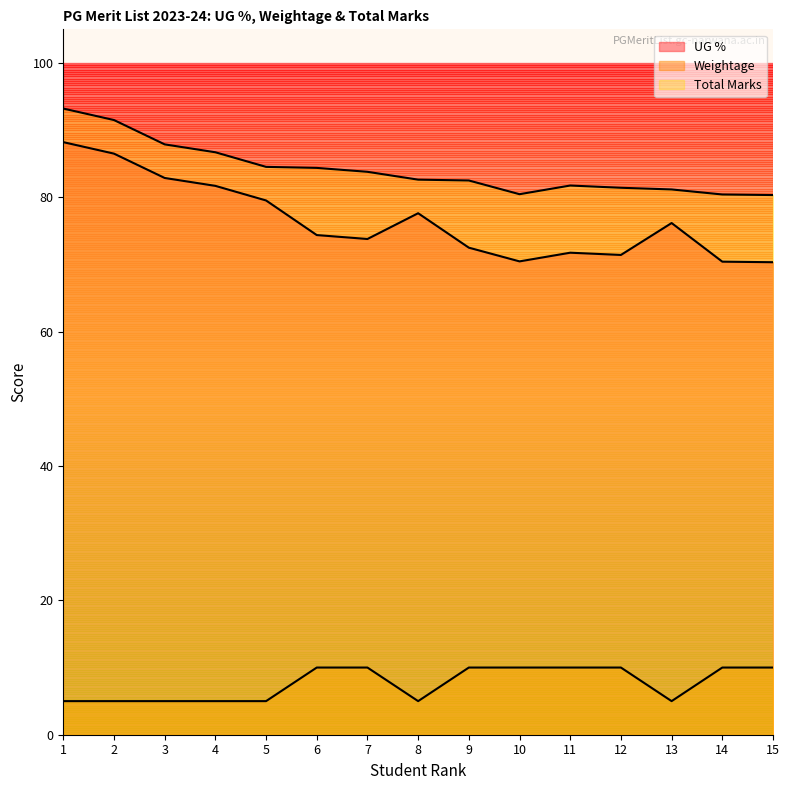

True or false: UG % and Weightage intersect in this chart.

False